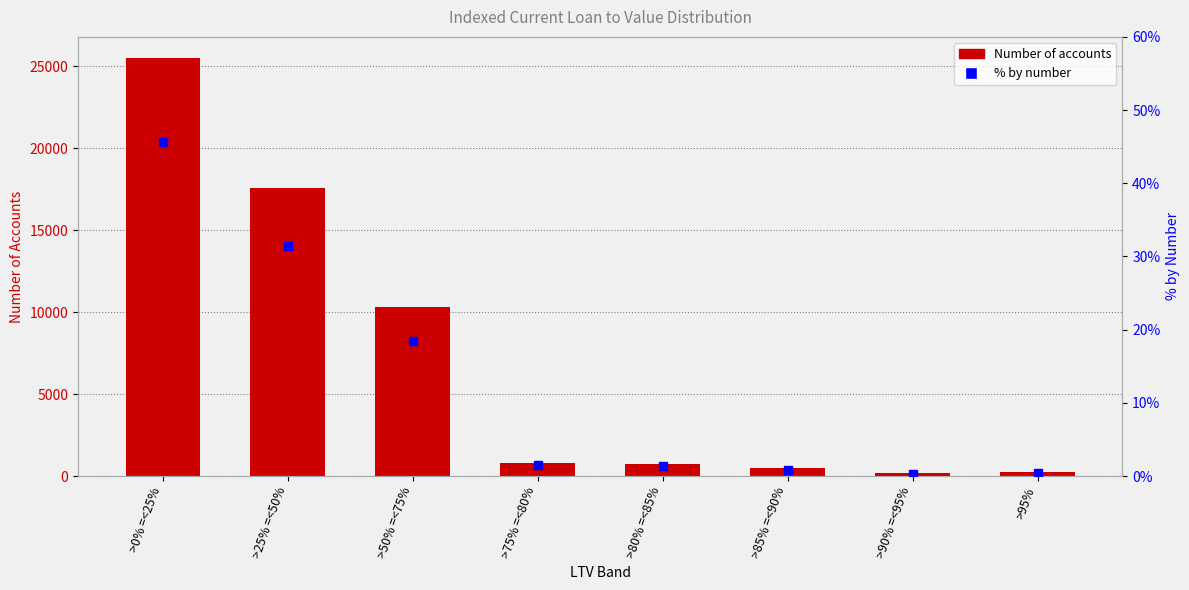

What is the label of the 1st bar from the right?

>95%